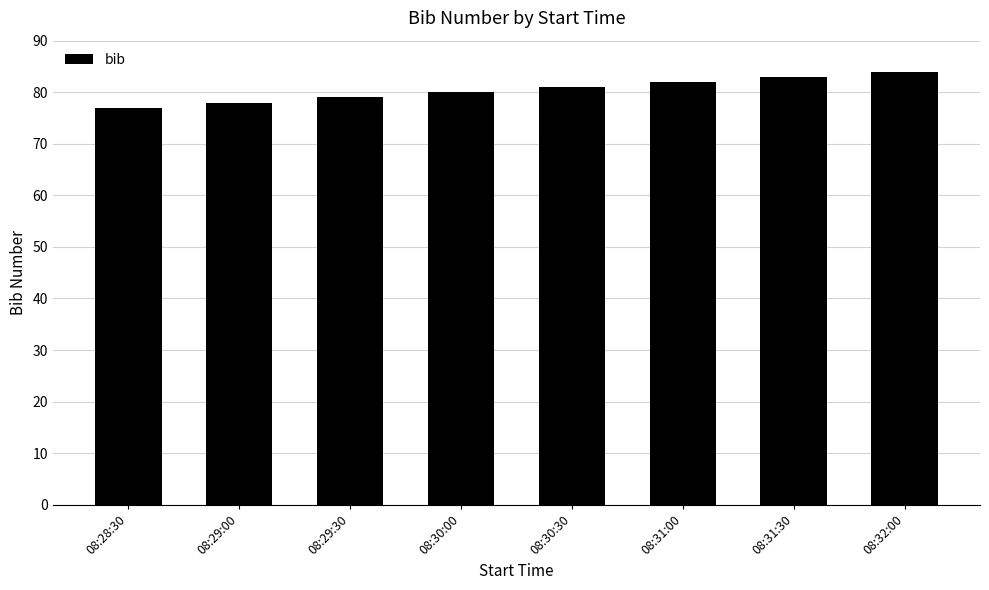

What is the value of the 2nd bar from the left?

78